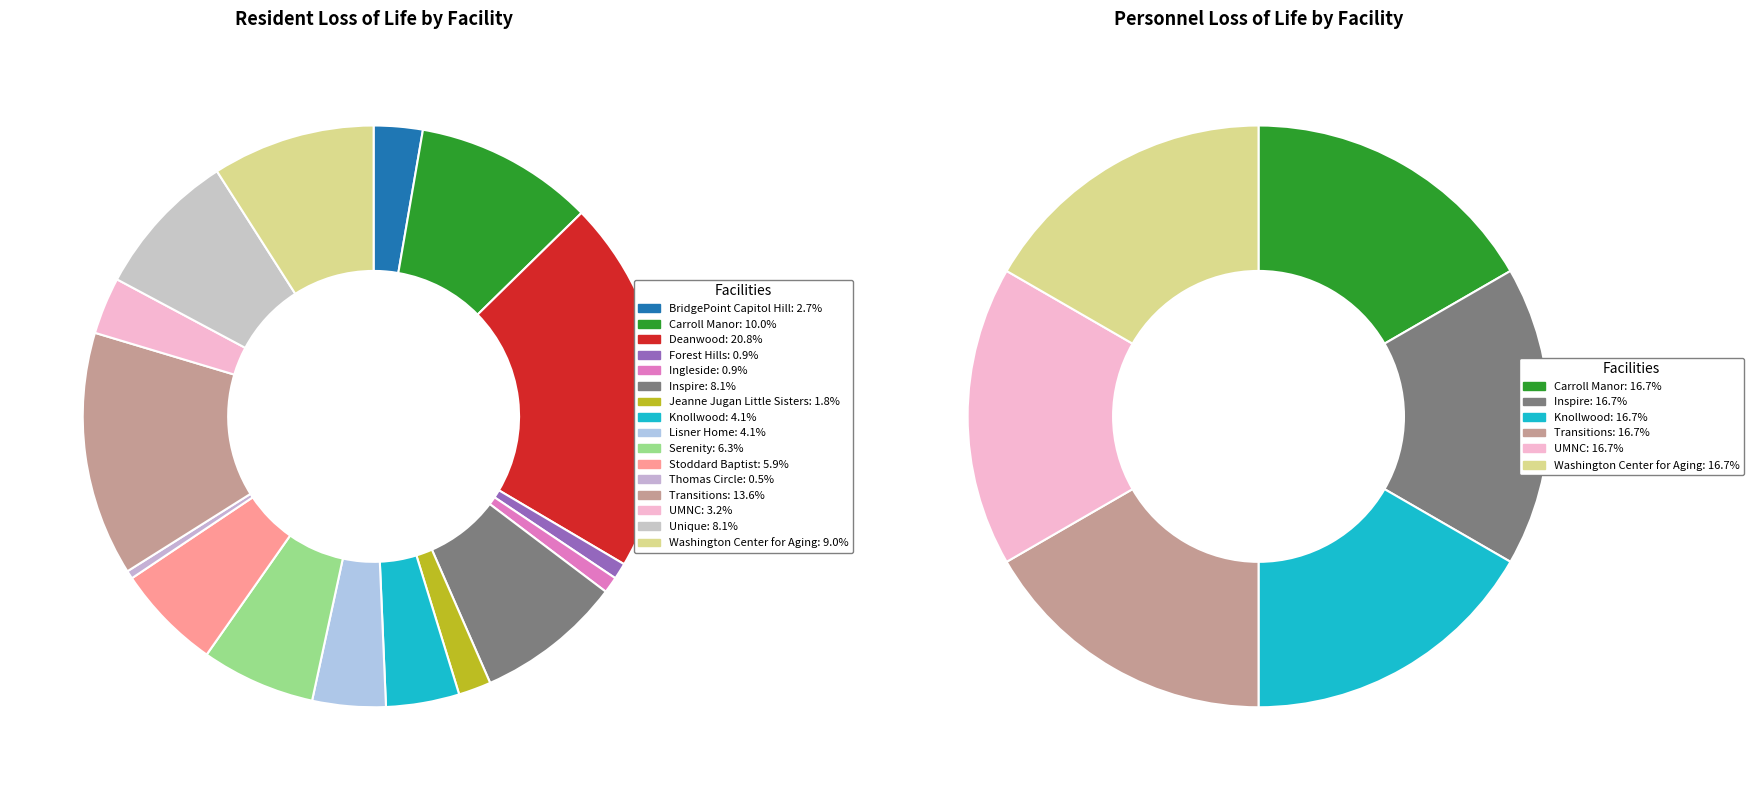

Do Ingleside and BridgePoint National Harbor together represent more than half of the pie?

No